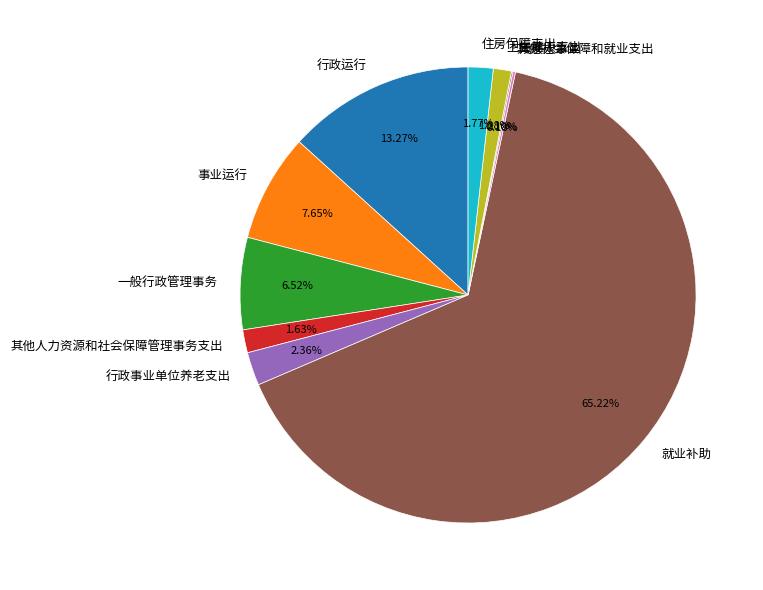

To the nearest percent, what is the average slice percentage?

10%